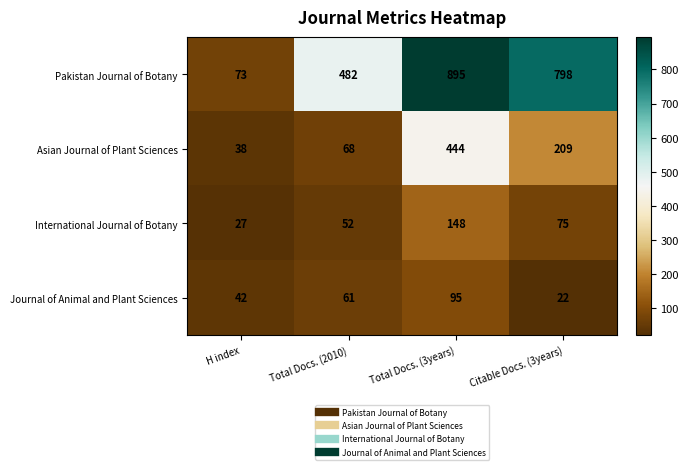

What is the greatest value displayed?

895